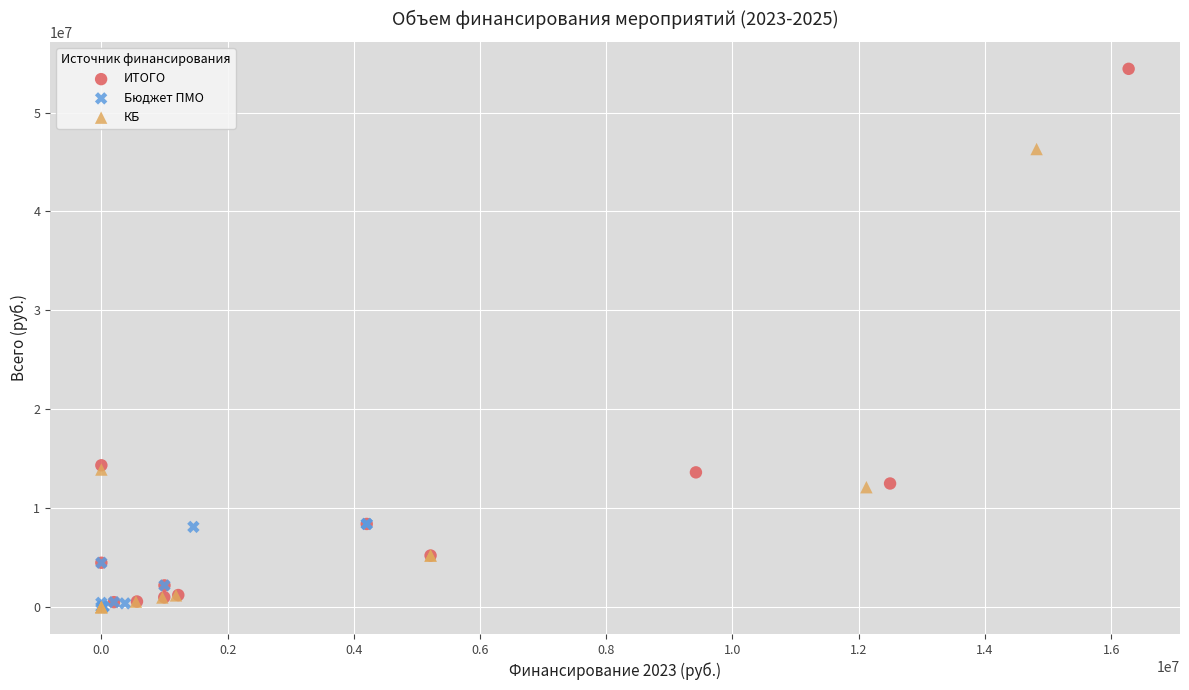

Which series has the largest Y range (max minus min)?

ИТОГО